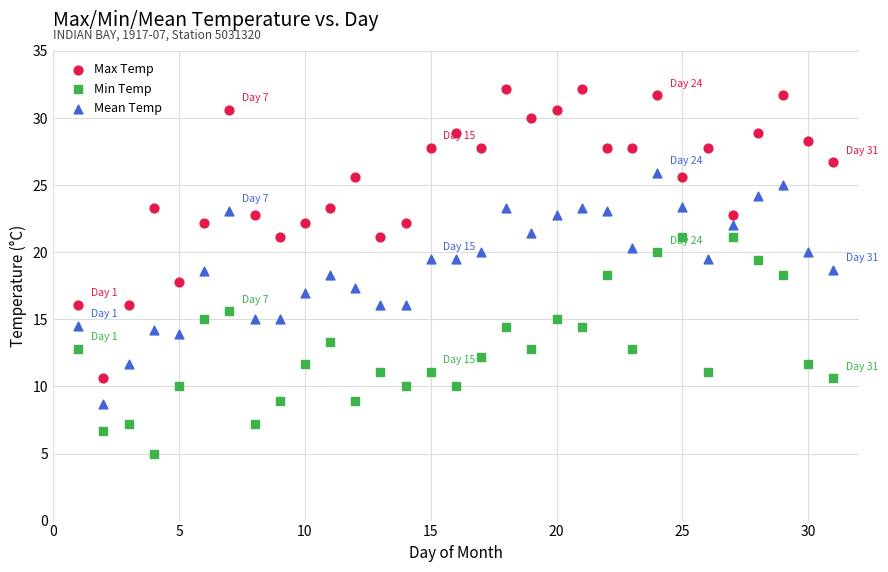

Which series contains the highest Y value?

Max Temp